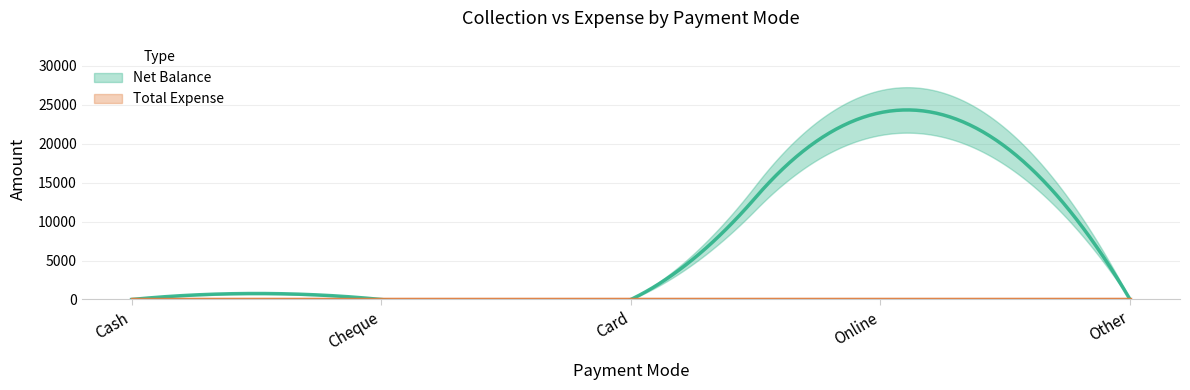

At which label is Total Expense closest to 0?

Cash